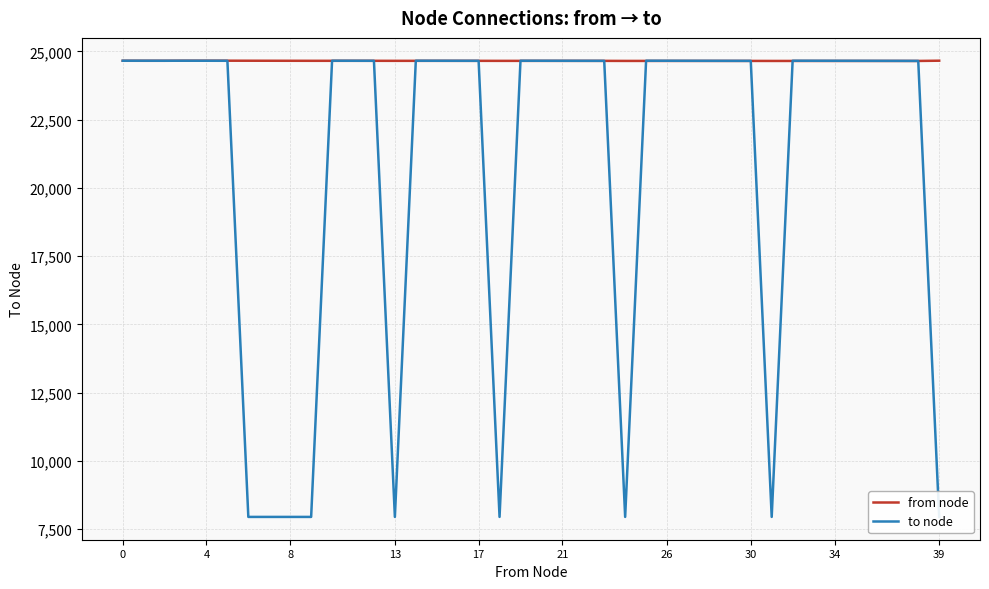

At how many categories does at least one series exceed 15225?

40